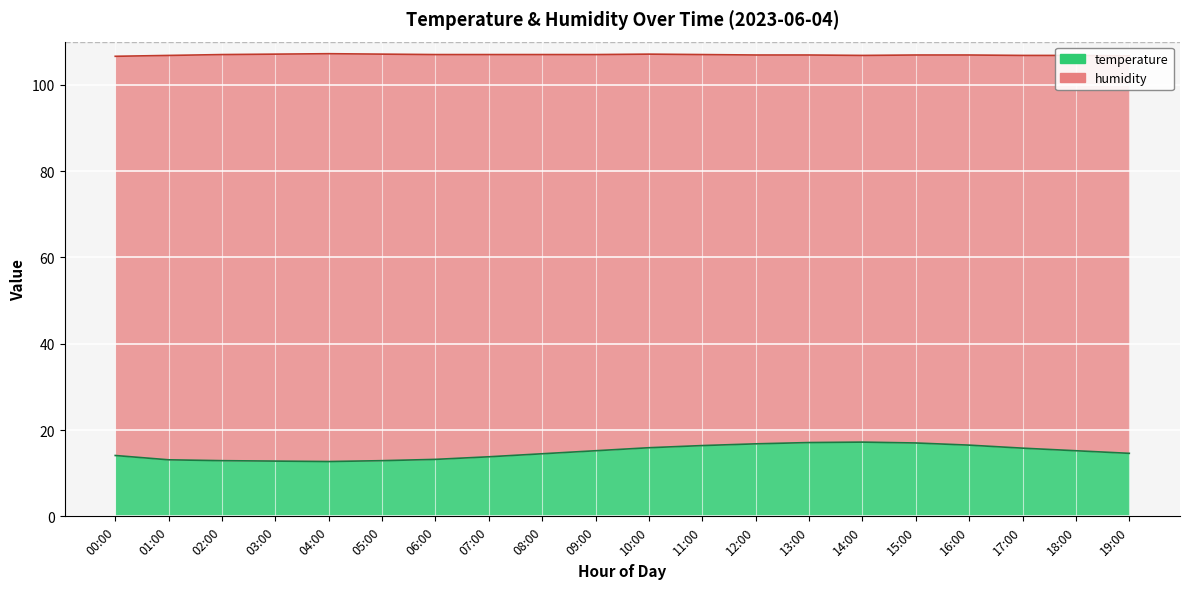

Where is the first local minimum?

04:00